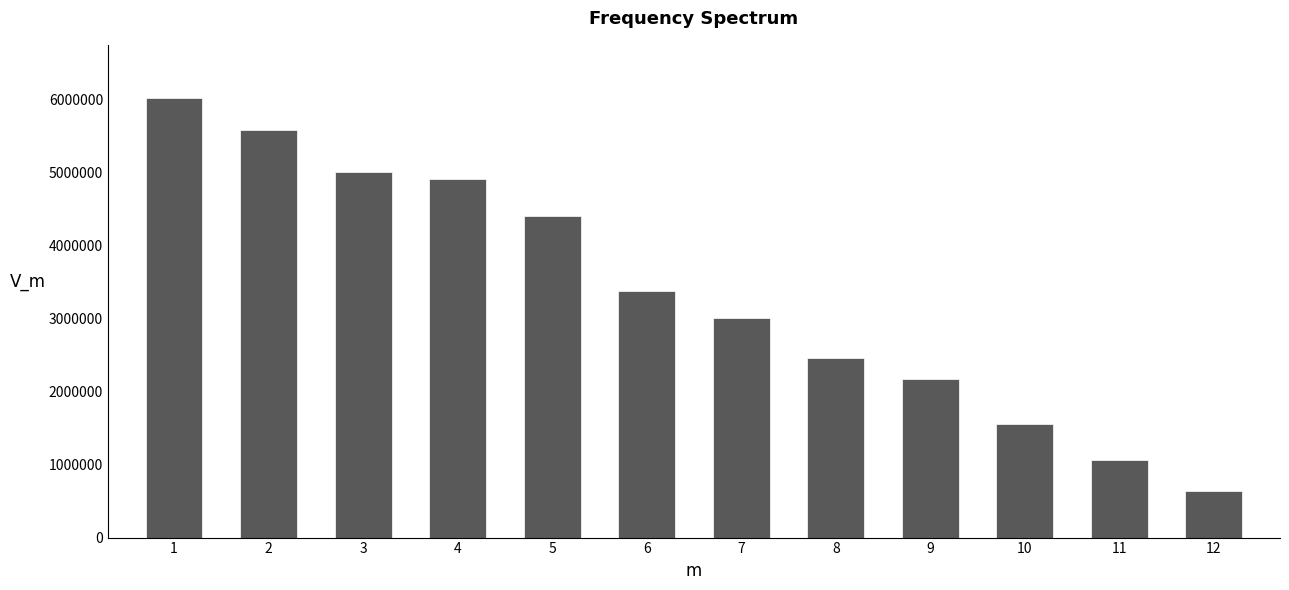

Reading left to right, transcribe all the data shown in this chart.

1=6031514	2=5584780	3=5006481	4=4910971	5=4409795	6=3373788	7=3008965	8=2462937	9=2175292	10=1552581	11=1059352	12=643948